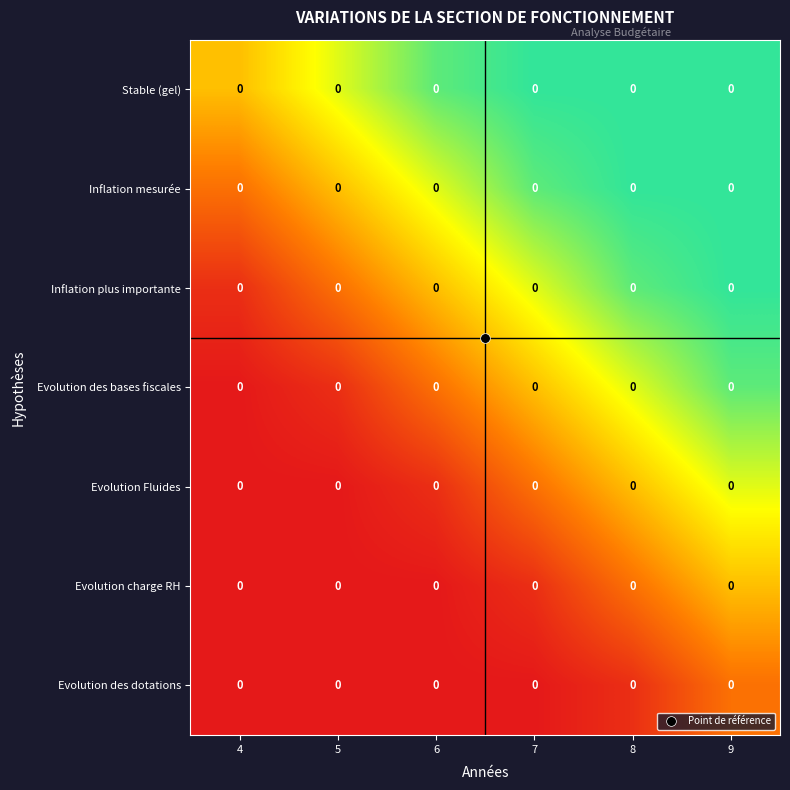

List the labels in order of Evolution des dotations value, largest first.

9, 8, 4, 5, 6, 7